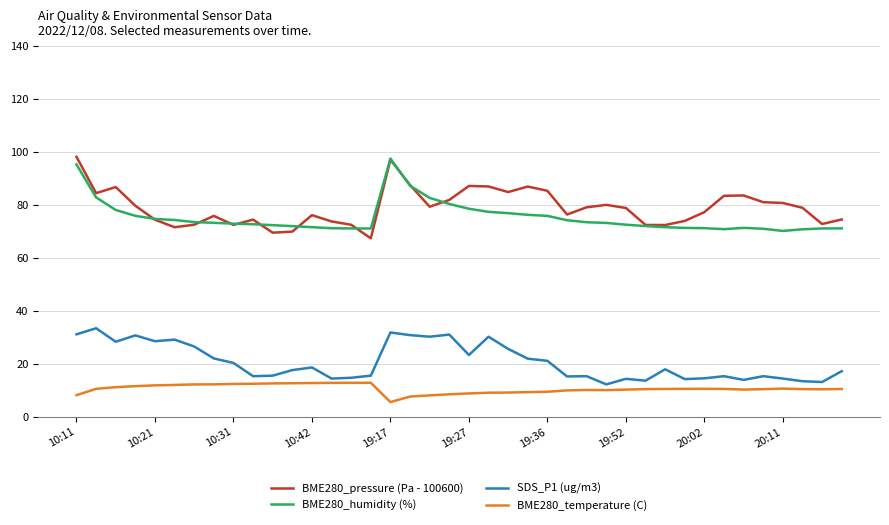

What is the lowest value of the BME280_humidity (%) series?

70.1